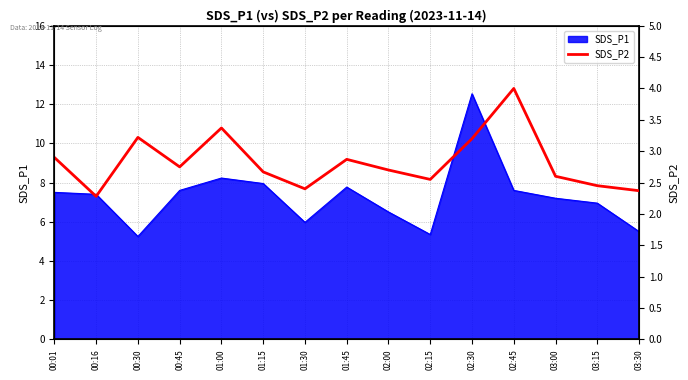

The SDS_P1 series shows 5.2 at 00:30. True or false?

True